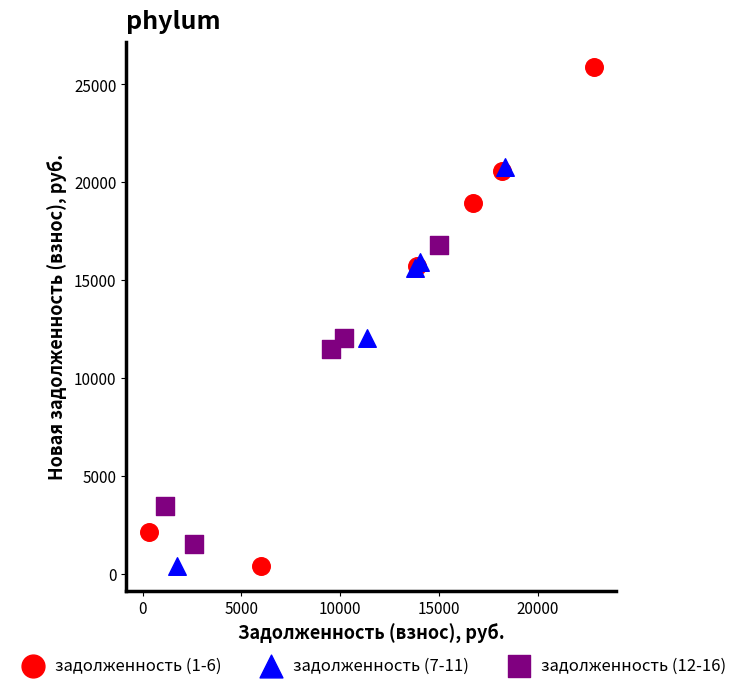

Which series has the widest spread of Y values?

задолженность (1-6)